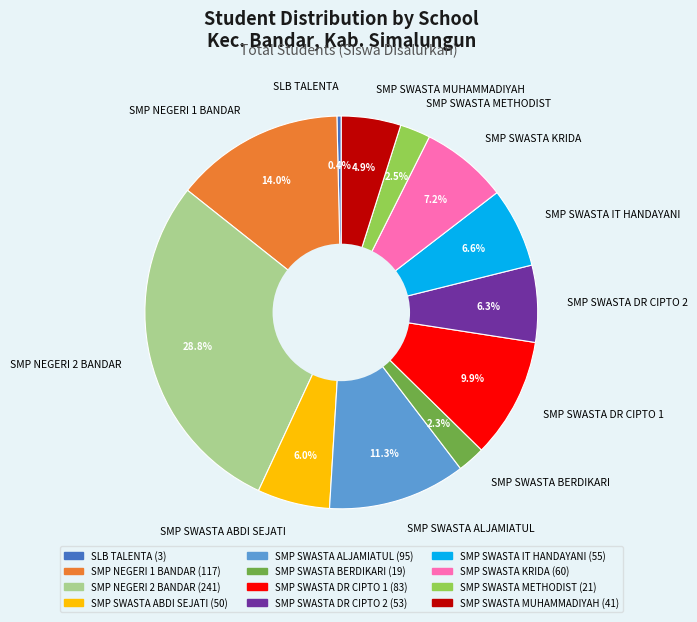

To the nearest percent, what is the difference between the SMP SWASTA DR CIPTO 2 and SMP SWASTA DR CIPTO 1 slice percentages?

4%